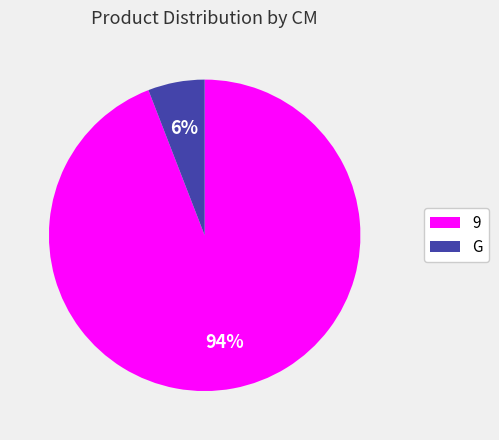

Is there any slice that represents more than half of the pie?

Yes